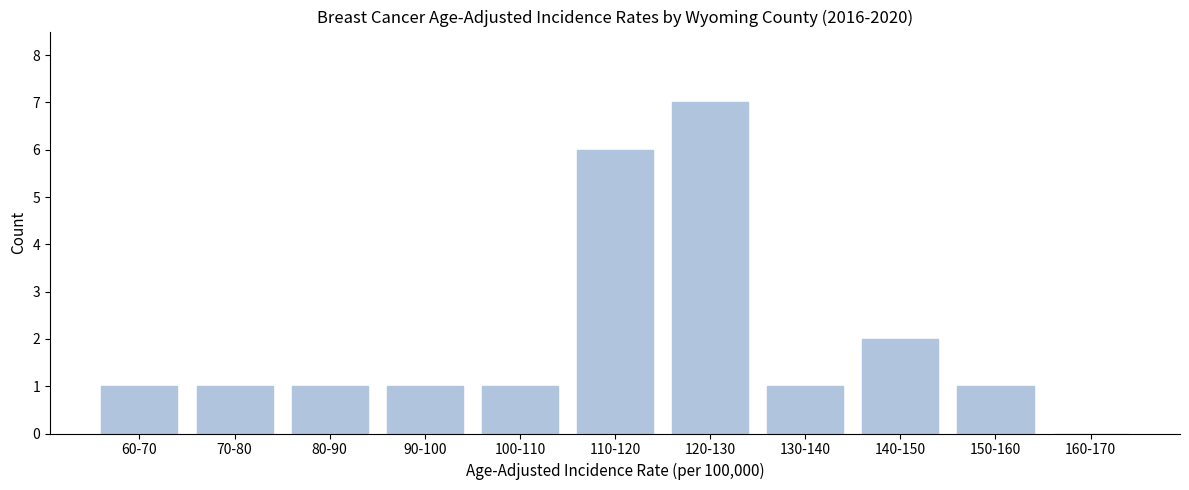

Reading left to right, what are all the values shown in this chart?

60-70=1	70-80=1	80-90=1	90-100=1	100-110=1	110-120=6	120-130=7	130-140=1	140-150=2	150-160=1	160-170=0